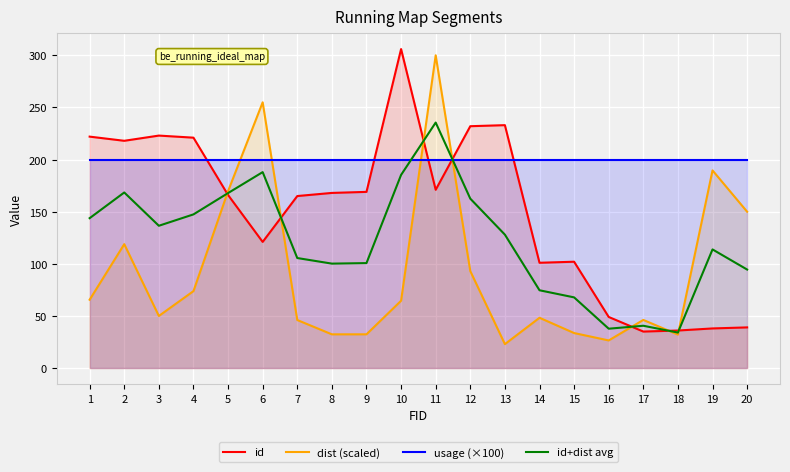

What are all the series names shown in the legend?

id, dist (scaled), usage (×100), id+dist avg